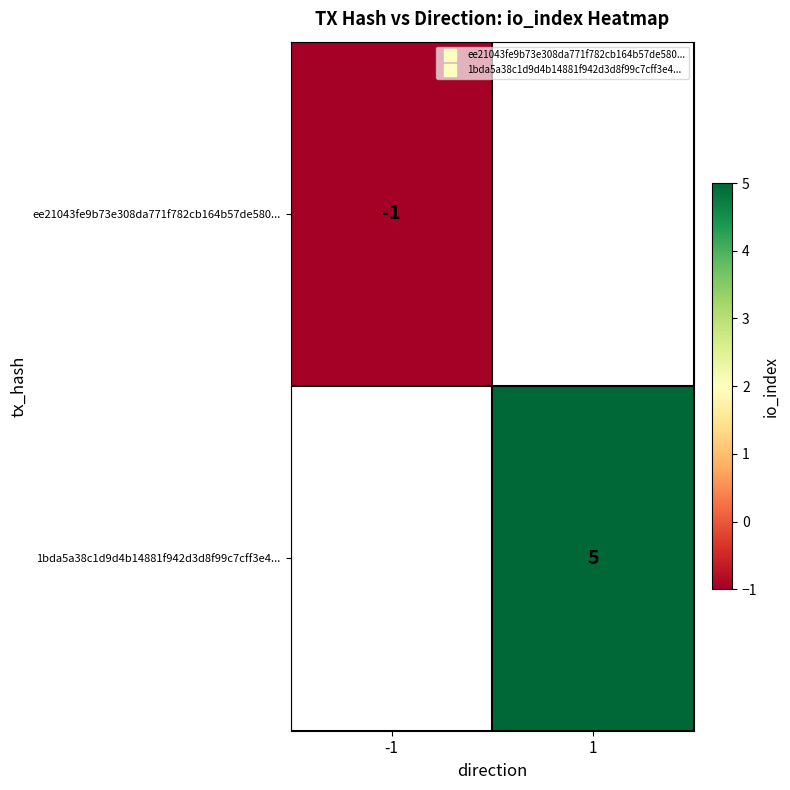

List the series in order of their overall mean, lowest first.

ee21043fe9b73e308da771f782cb164b57de580..., 1bda5a38c1d9d4b14881f942d3d8f99c7cff3e4...